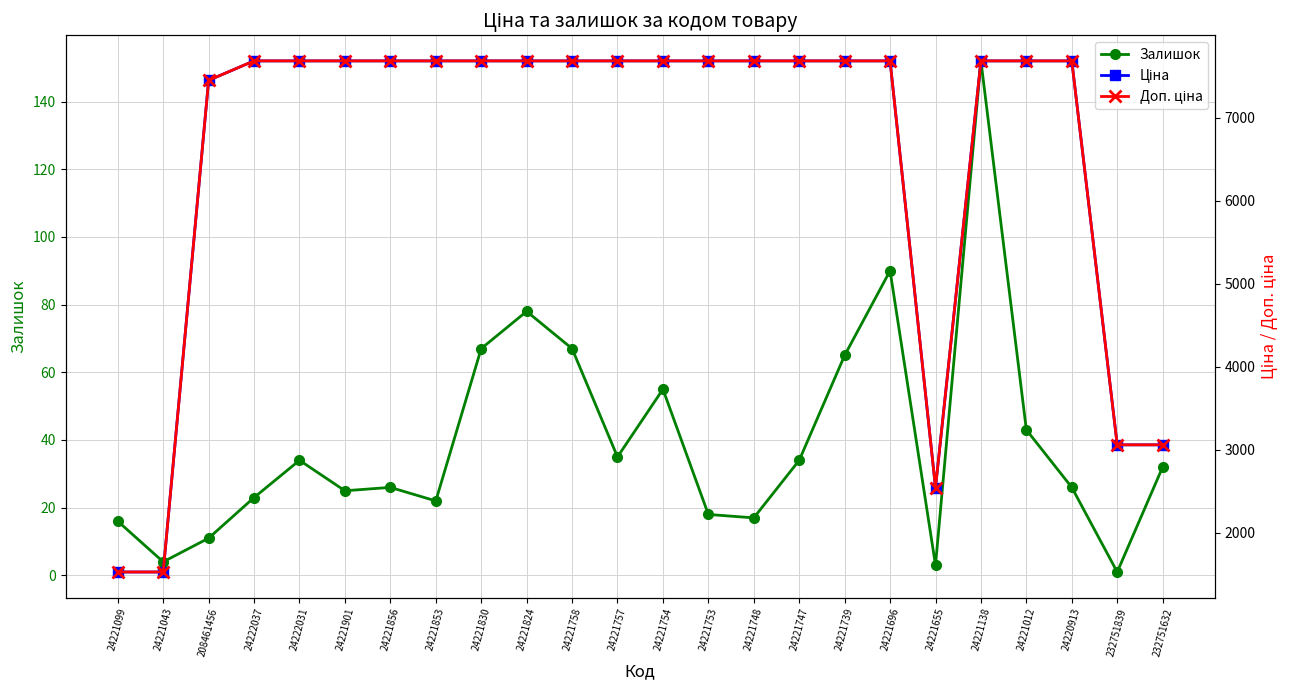

The value of Залишок at 24221655 is 1.8. True or false?

False